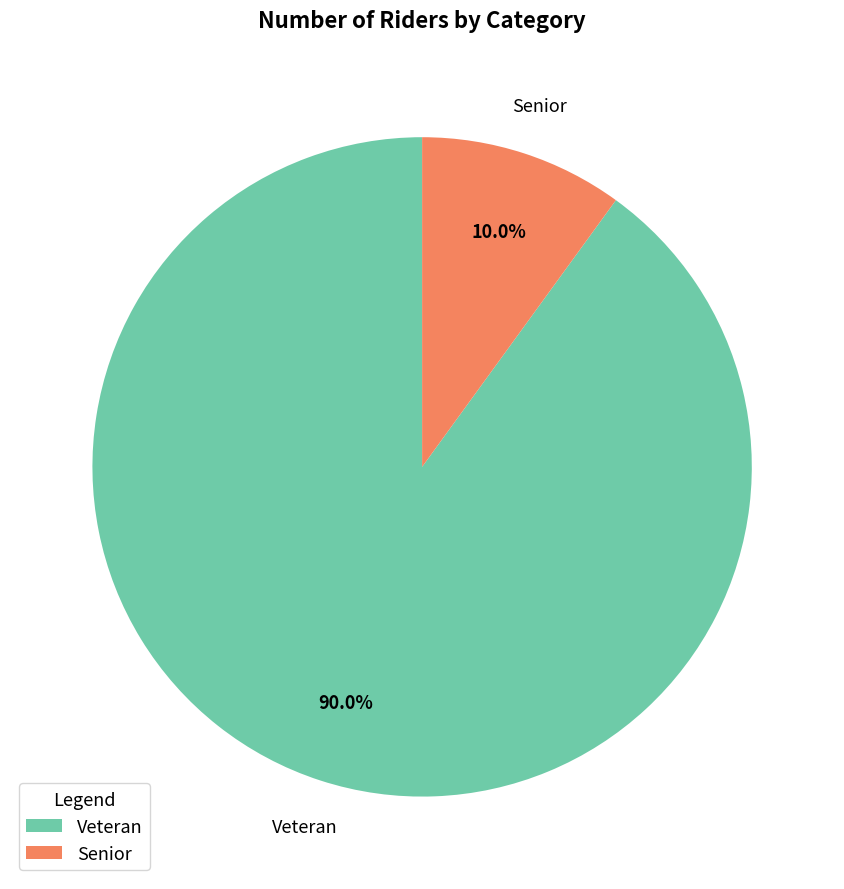

What is the largest slice in the pie chart?

Veteran